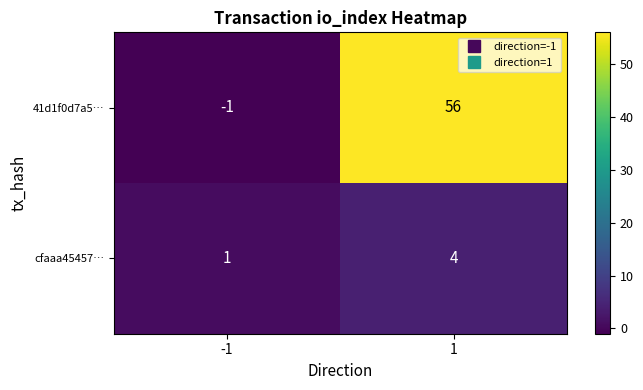

Which series has the largest range (max minus min)?

41d1f0d7a5…